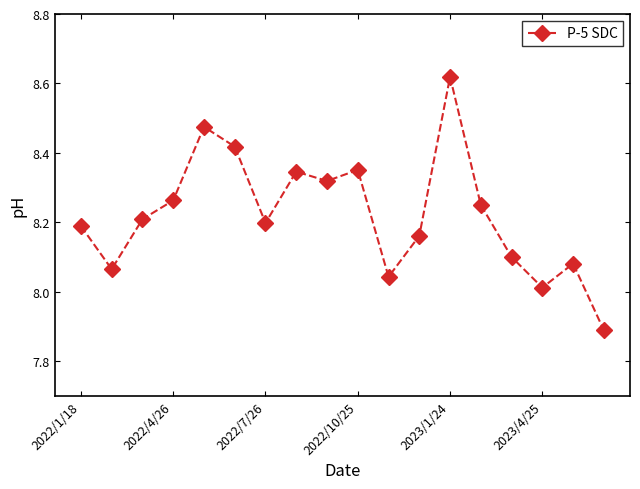

How many interior local peaks (higher than both neighbors) does the data have?

5